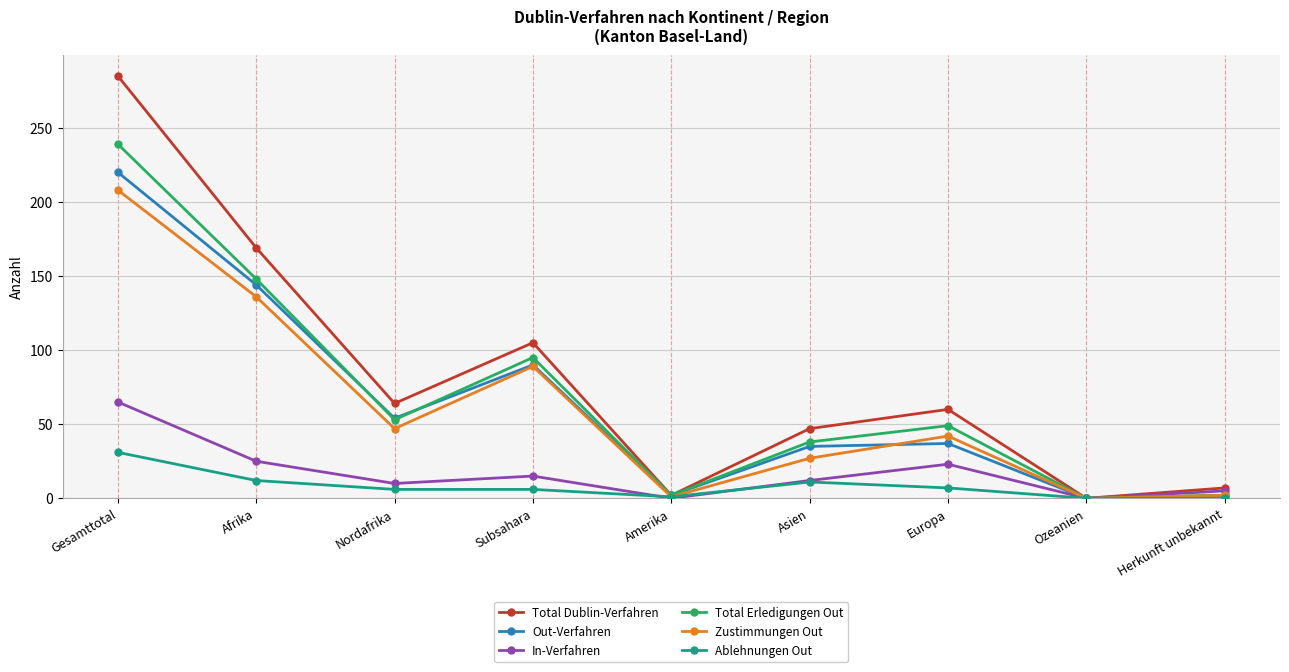

What is the spread (max minus min) of values at Nordafrika?

58